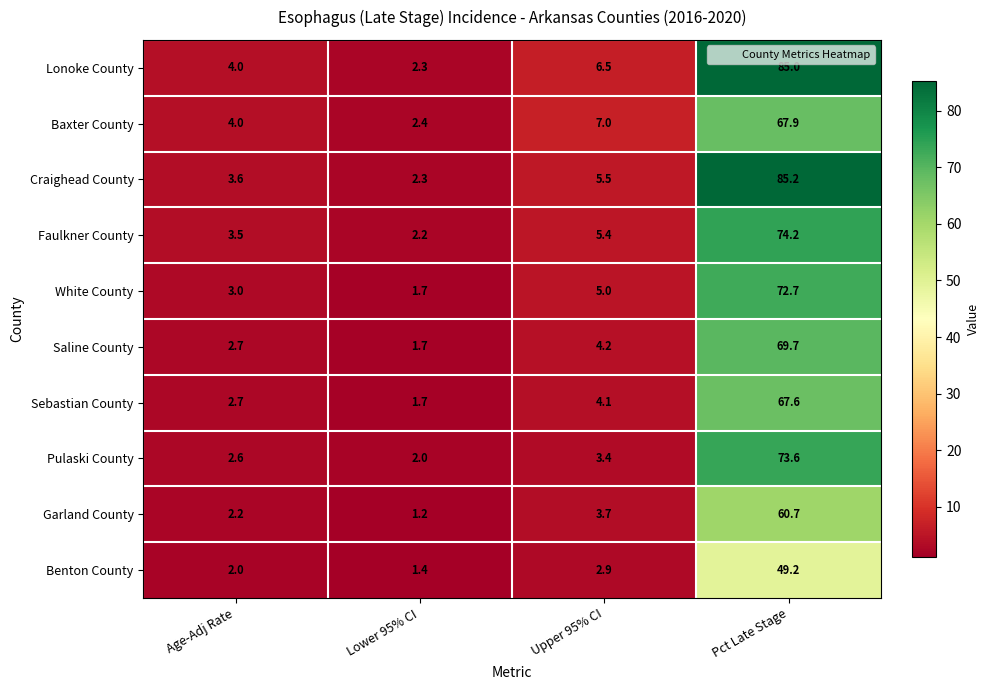

Which series has the largest range (max minus min)?

Craighead County